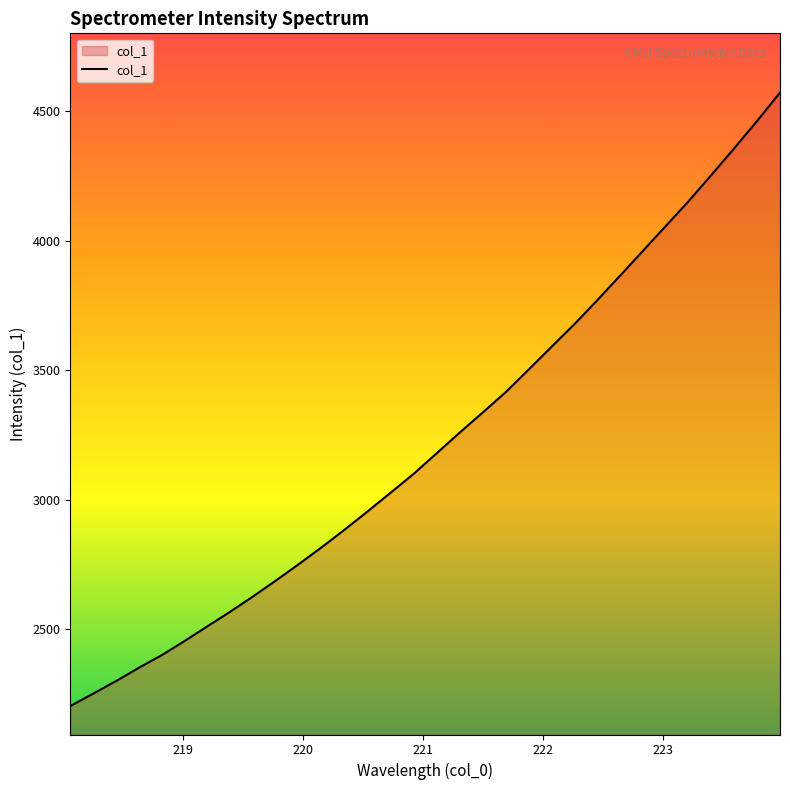

What is the maximum value shown in the chart?

4570.9